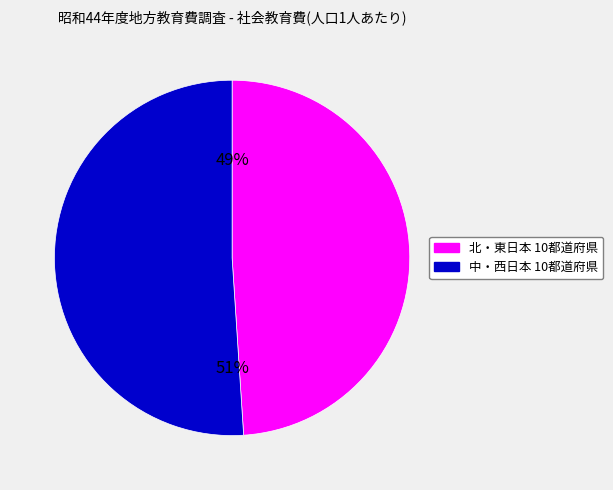

How many slices are in this pie chart?

2